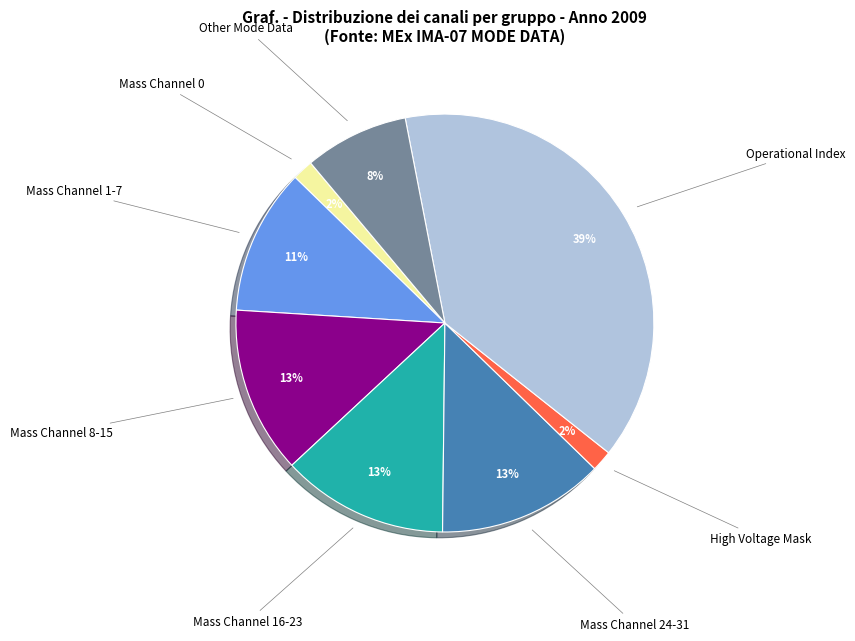

To the nearest percent, what is the difference between the largest and smallest slice percentages?

37%